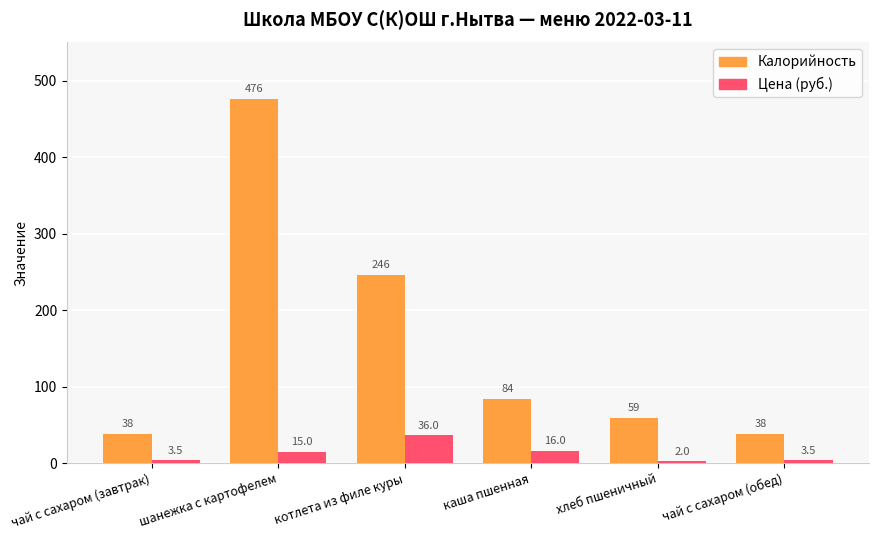

What position from the right is чай с сахаром (обед)?

1